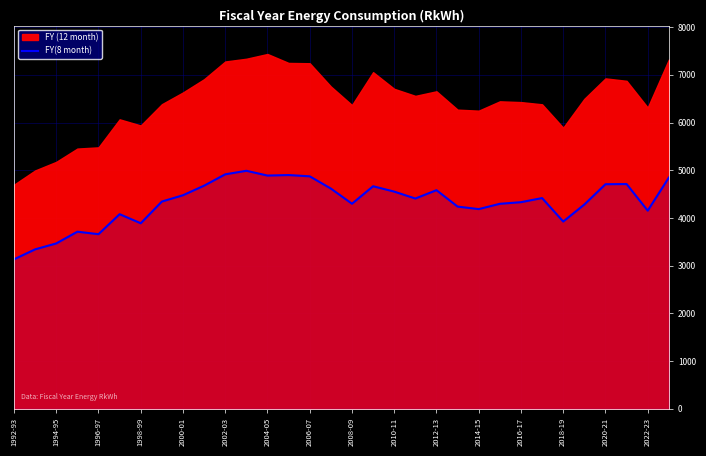

The value of FY(8 month) at 2004-05 is 4888.6. True or false?

True